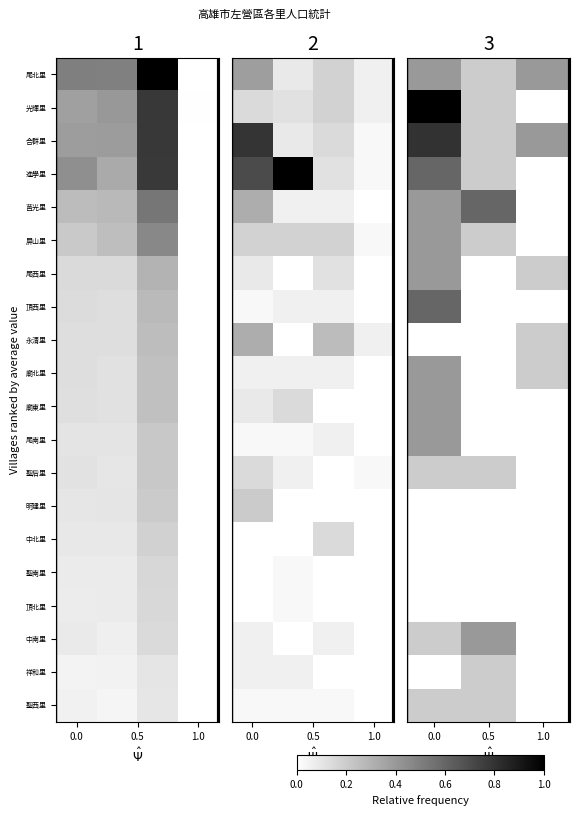

The value of 廟東里 at 0.5 is -0.1. True or false?

False